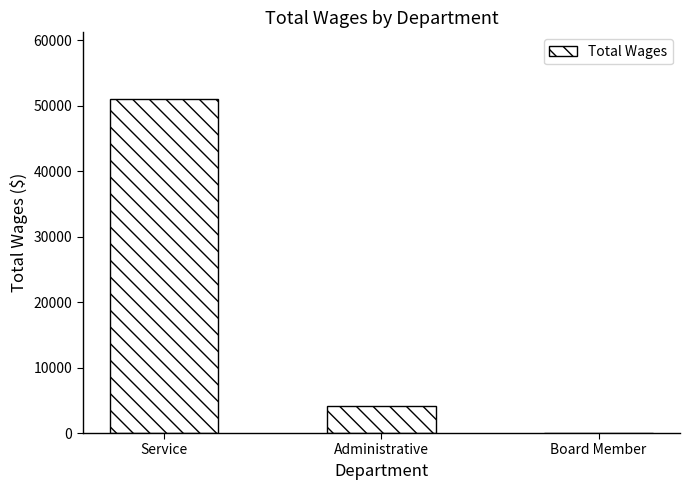

What is the difference between the values at Administrative and Service?

46837